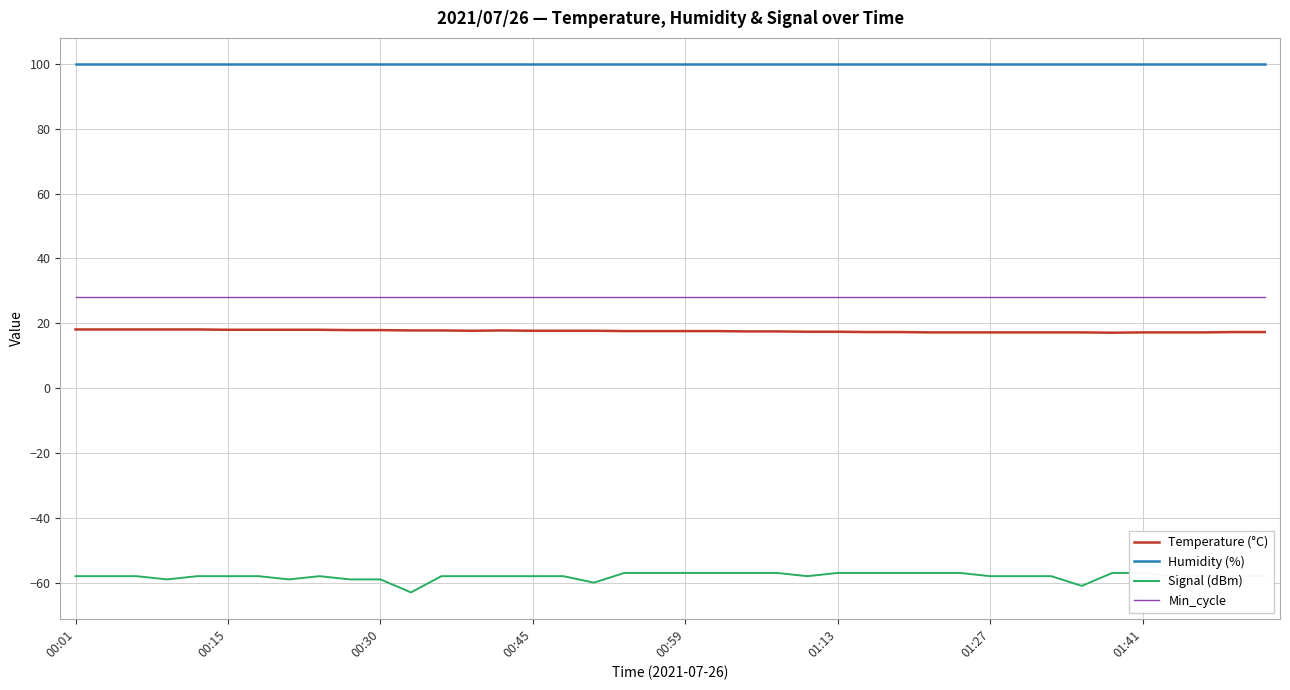

What is the maximum value shown in the chart?

99.9